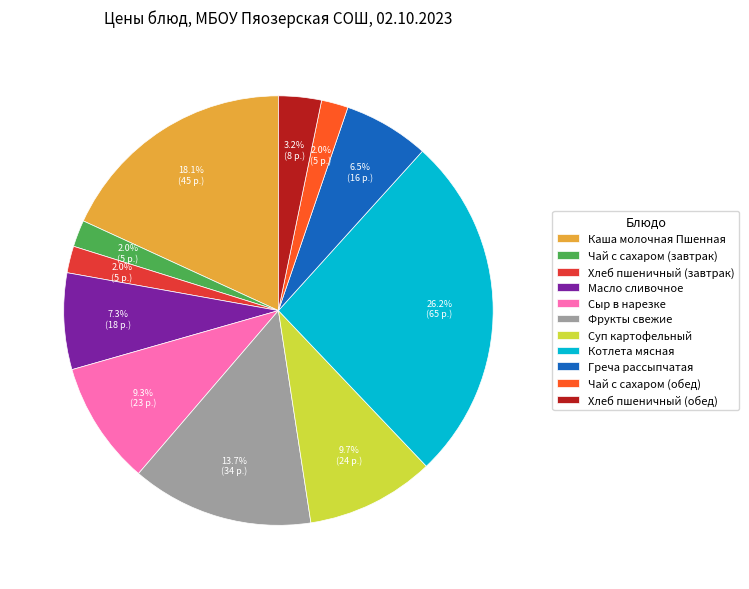

To the nearest percent, what is the difference between the Фрукты свежие and Хлеб пшеничный (обед) slice percentages?

10%